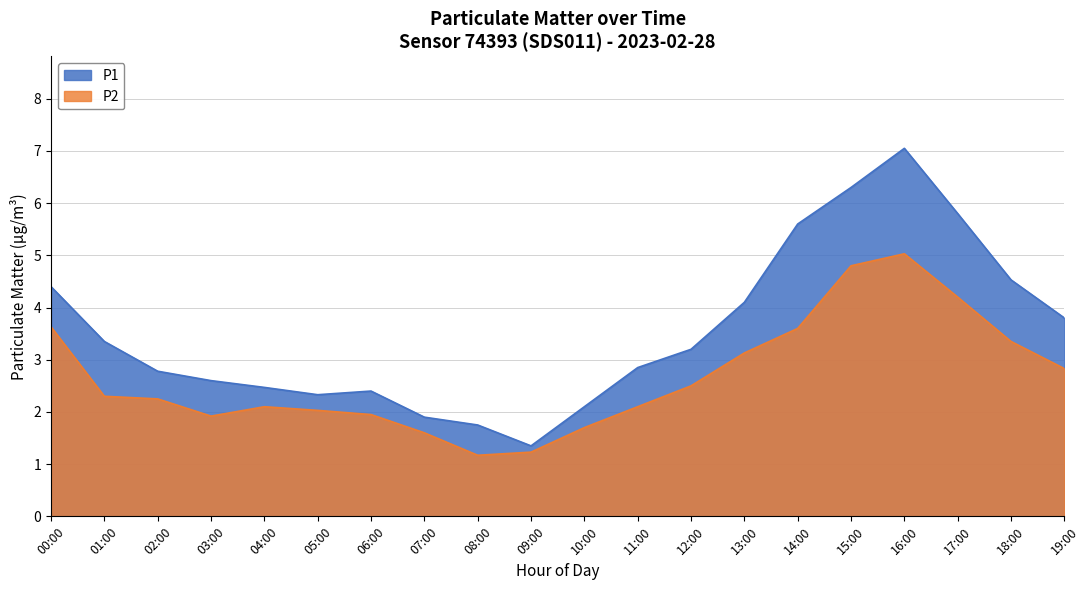

What is the difference between the highest and lowest values at 07:00?

0.3